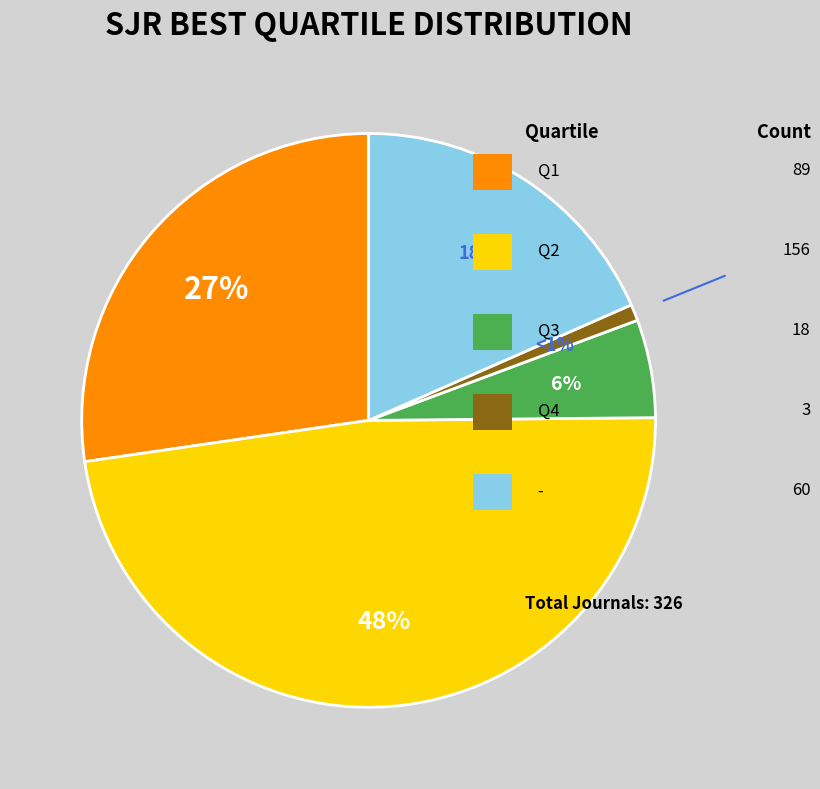

To the nearest percent, what is the difference between the largest and smallest slice percentages?

47%